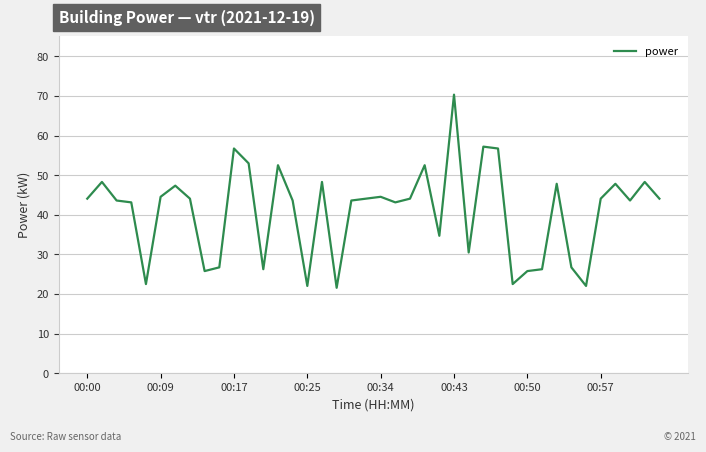

What is the smallest value displayed?

21.6